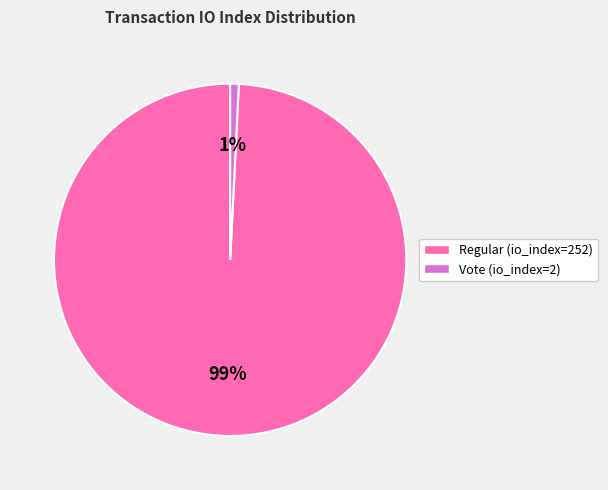

What percentage is the Vote (io_index=2) slice, to the nearest percent?

1%